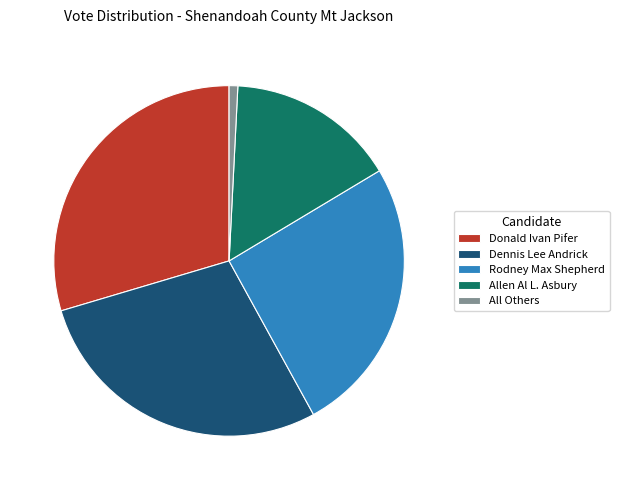

True or false: All Others accounts for 11% of the total.

False